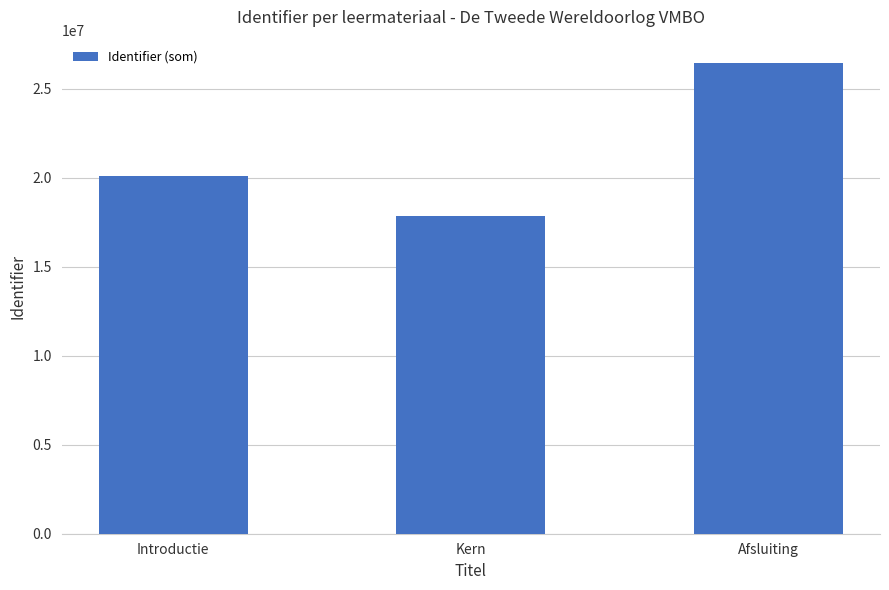

True or false: the data shows 26442774 at Afsluiting.

True